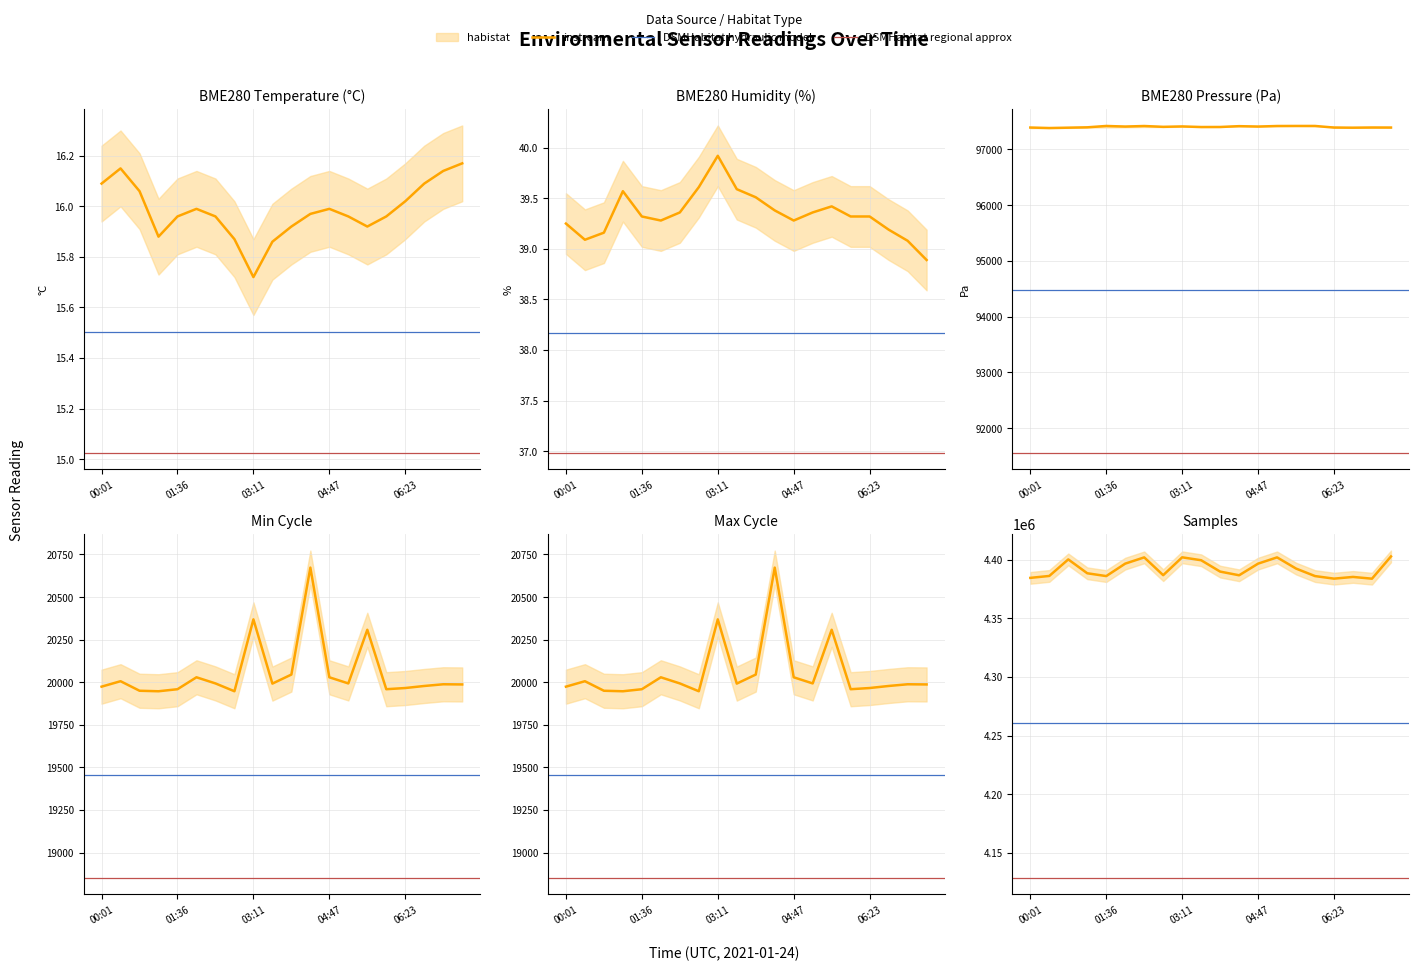

What is the sum of all Samples values?

87841870.0